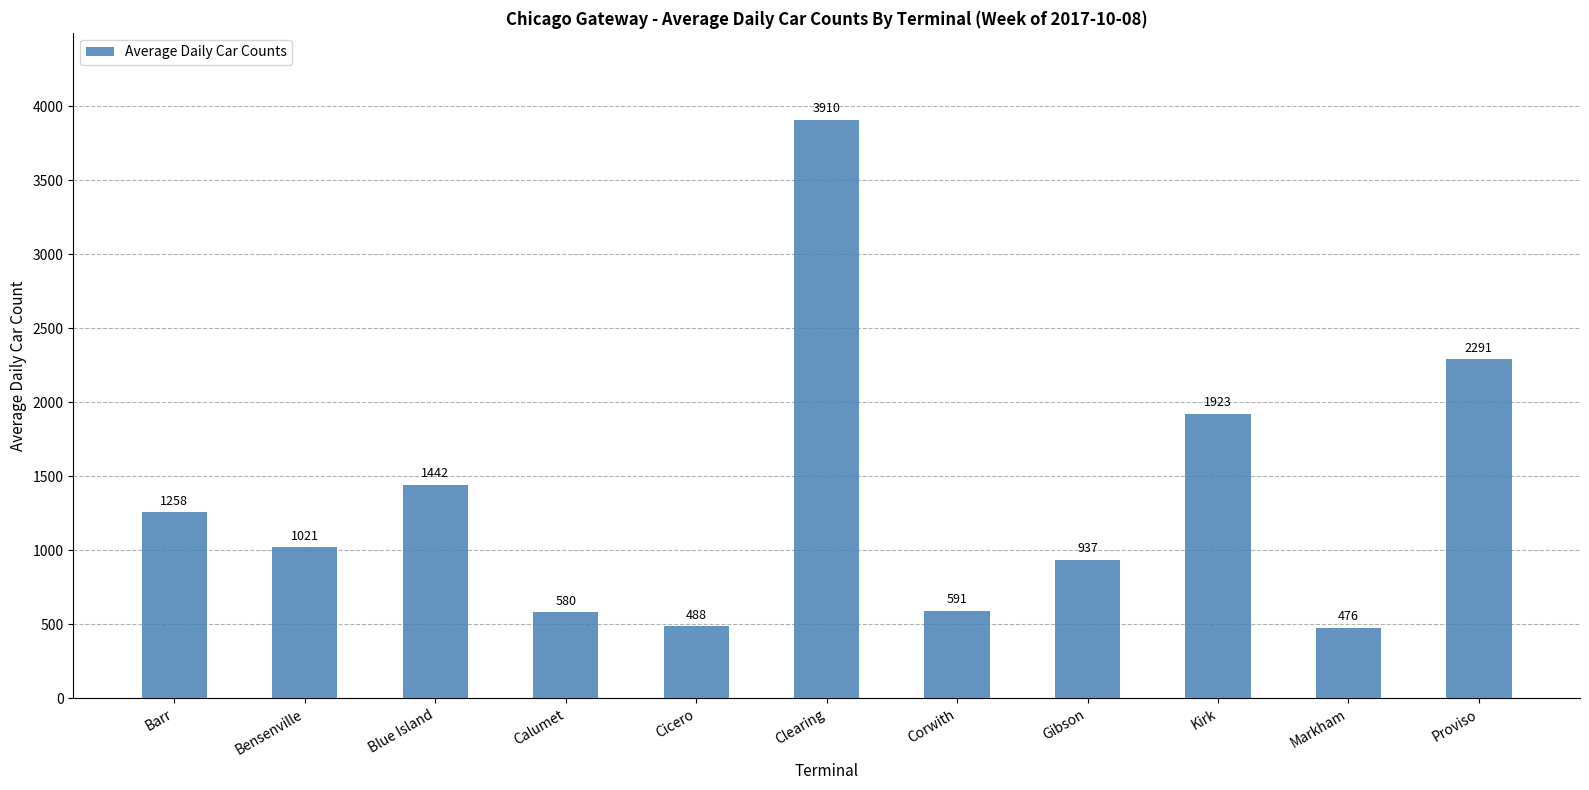

The value at Kirk is 2714. True or false?

False